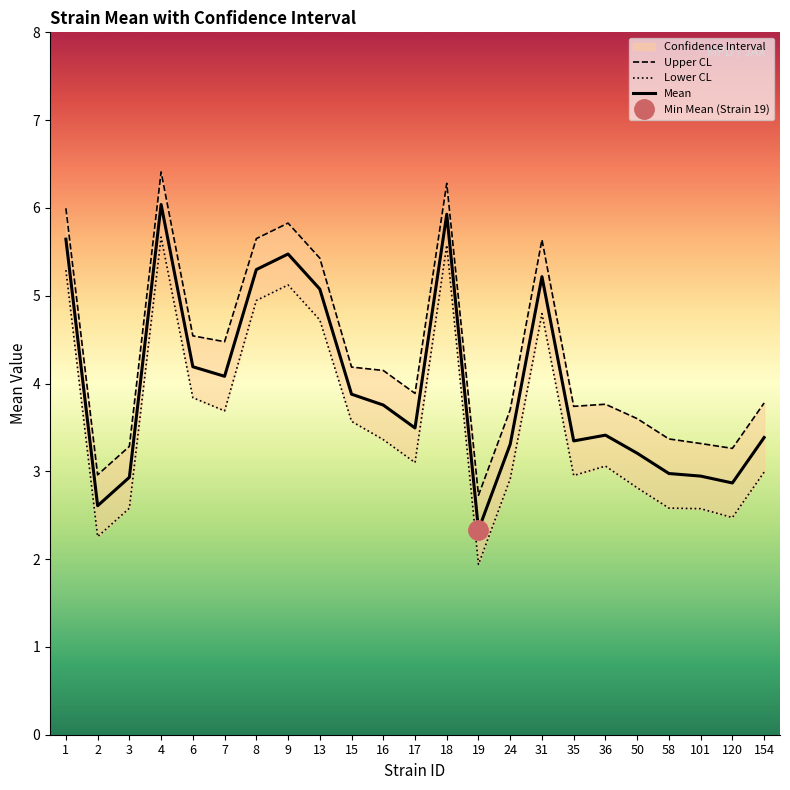

True or false: Upper CL and Lower CL cross at least once.

False